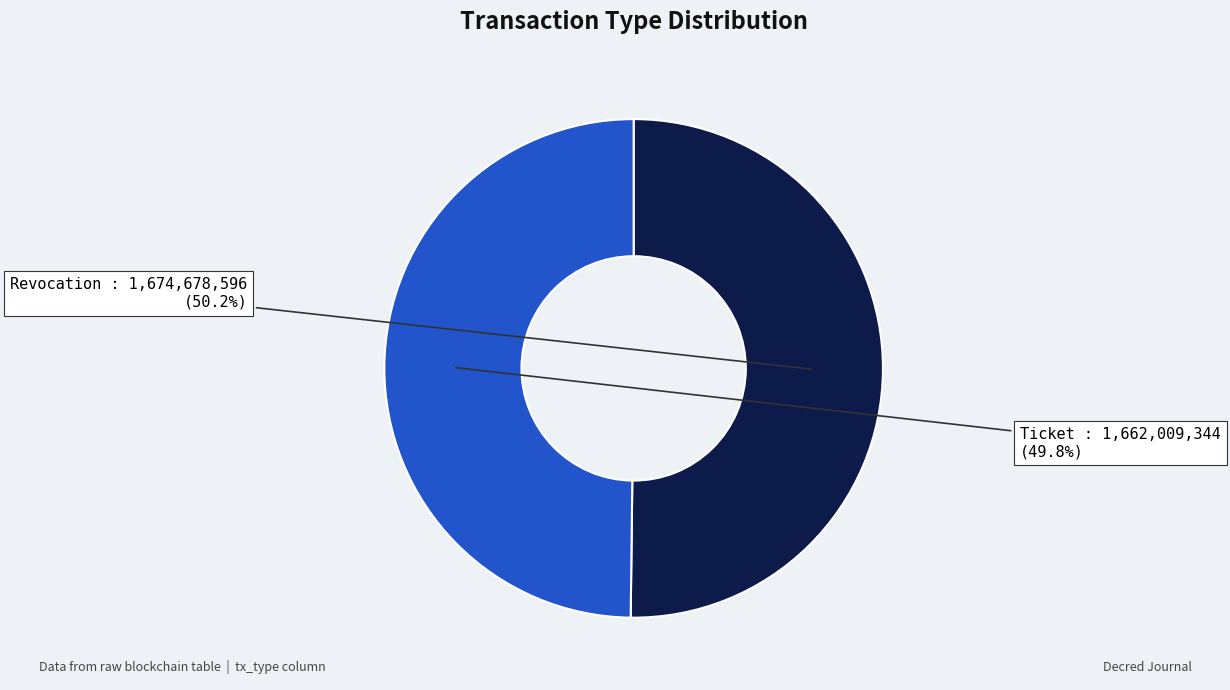

Is there a majority slice in this chart?

Yes